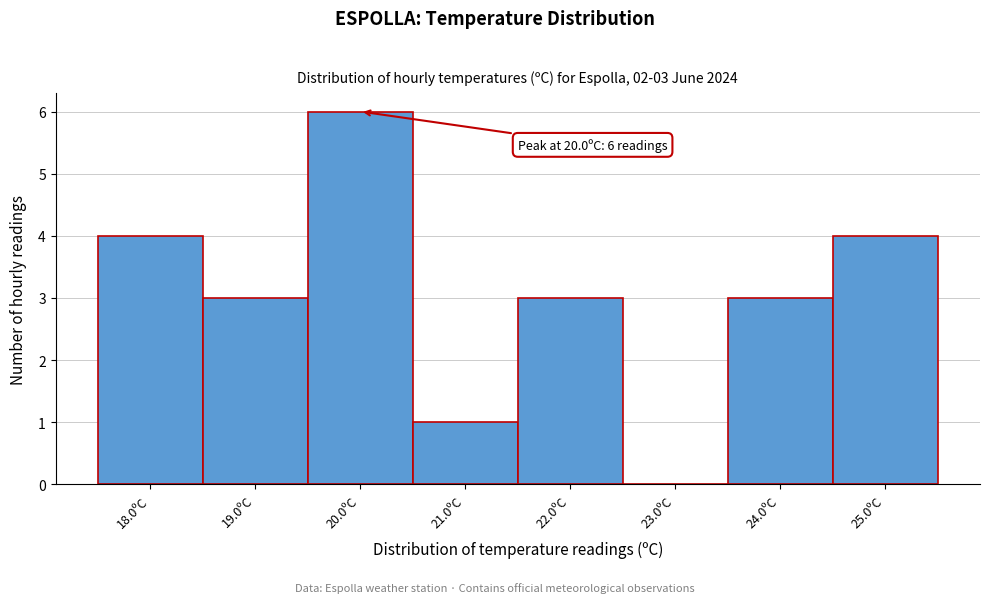

Over which range of the x-axis is the bar tallest?

19.5 to 20.5